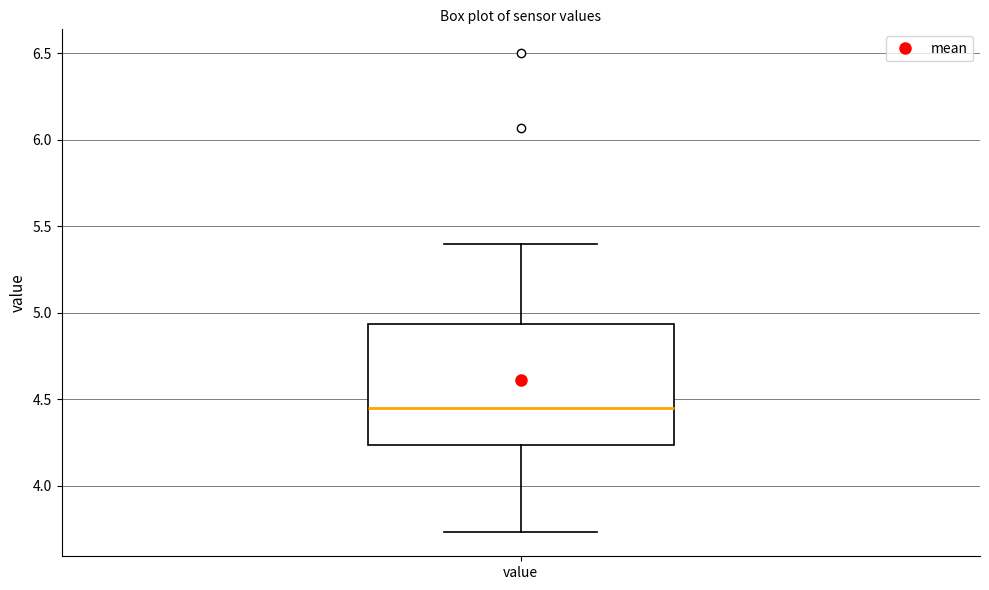

Read this box plot against the y-axis: the position of the median line, the range covered by the box, and the ends of both whiskers. The values are not printed on the chart, so give them approximately, as read against the axis.

median 4.45, box 4.25 to 4.95, whiskers 3.75 to 5.40